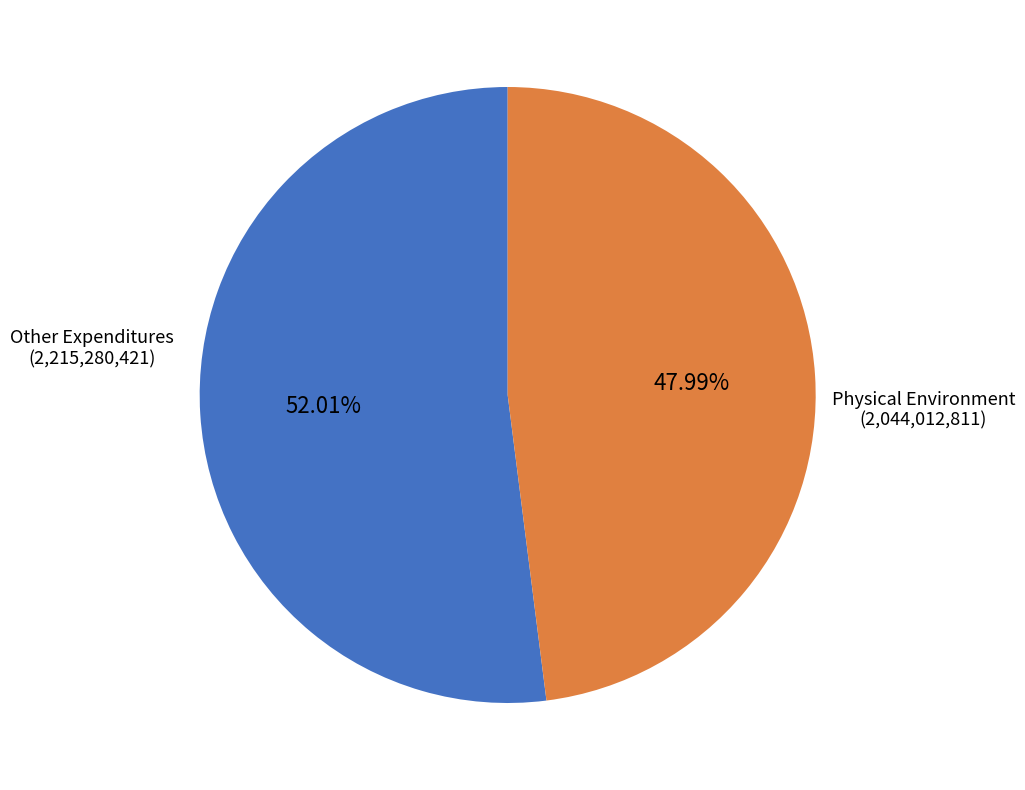

Which slice is the largest?

Other Expenditures